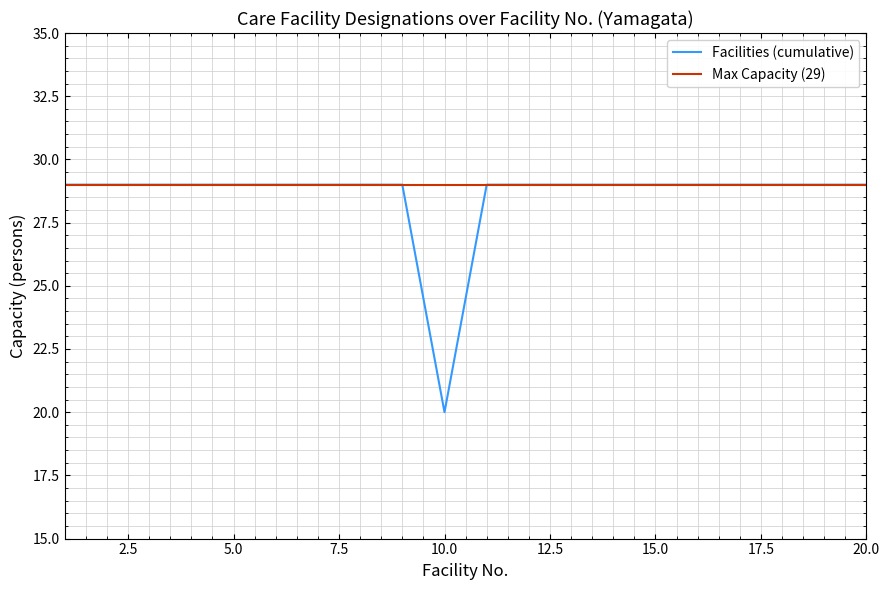

Reading left to right, extract all data points from this chart.

Facilities (cumulative): 29	29	29	29	29	29	29	29	29	20	29	29	29	29	29	29	29	29	29	29
Max Capacity (29): 29	29	29	29	29	29	29	29	29	29	29	29	29	29	29	29	29	29	29	29